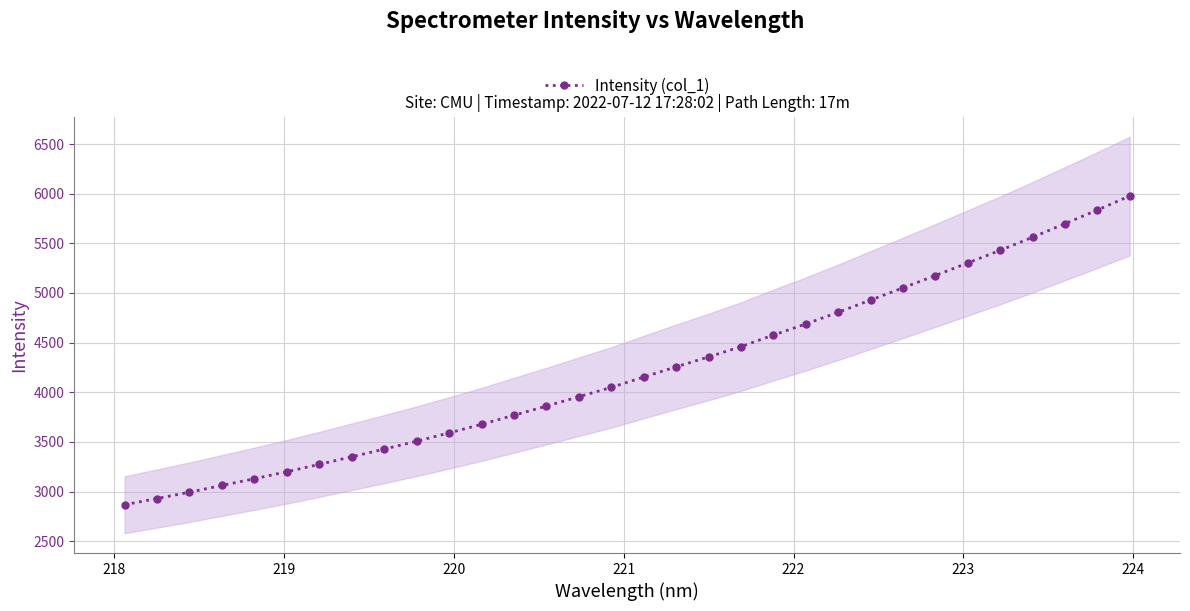

What is the difference between the maximum and minimum values?

3109.8